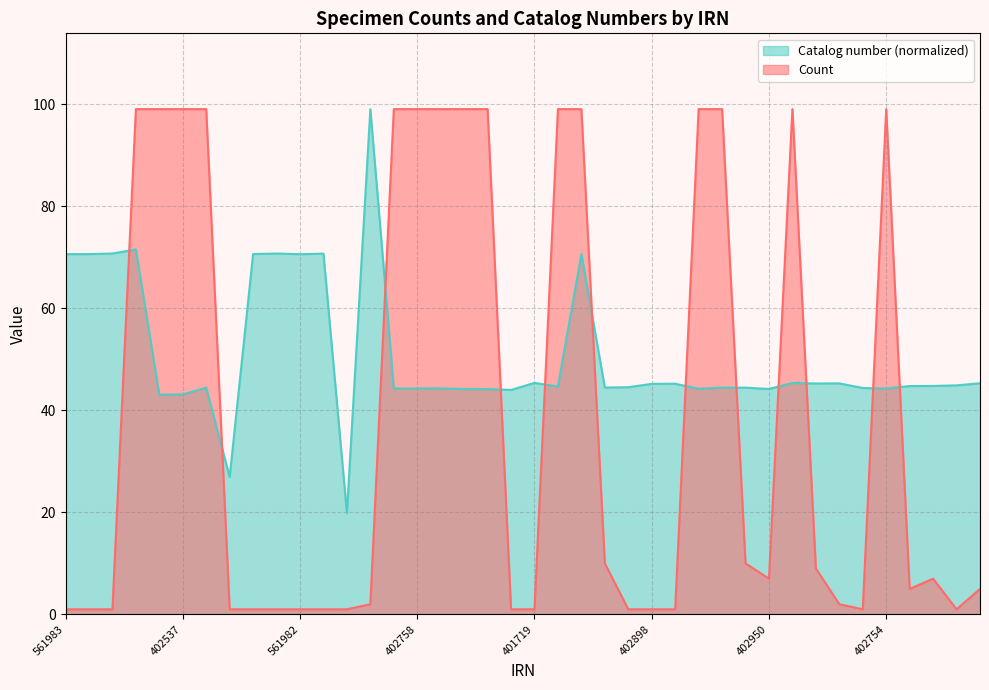

True or false: Count and Catalog number cross at least once.

True